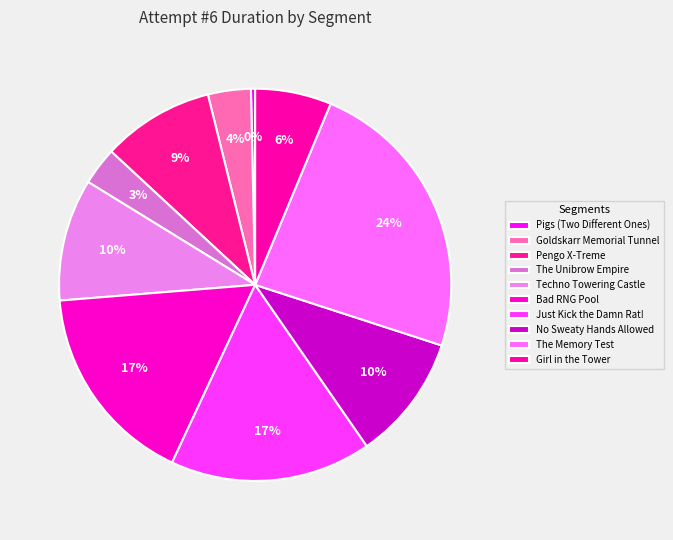

To the nearest percent, what percentage of the pie is Just Kick the Damn Rat!?

17%